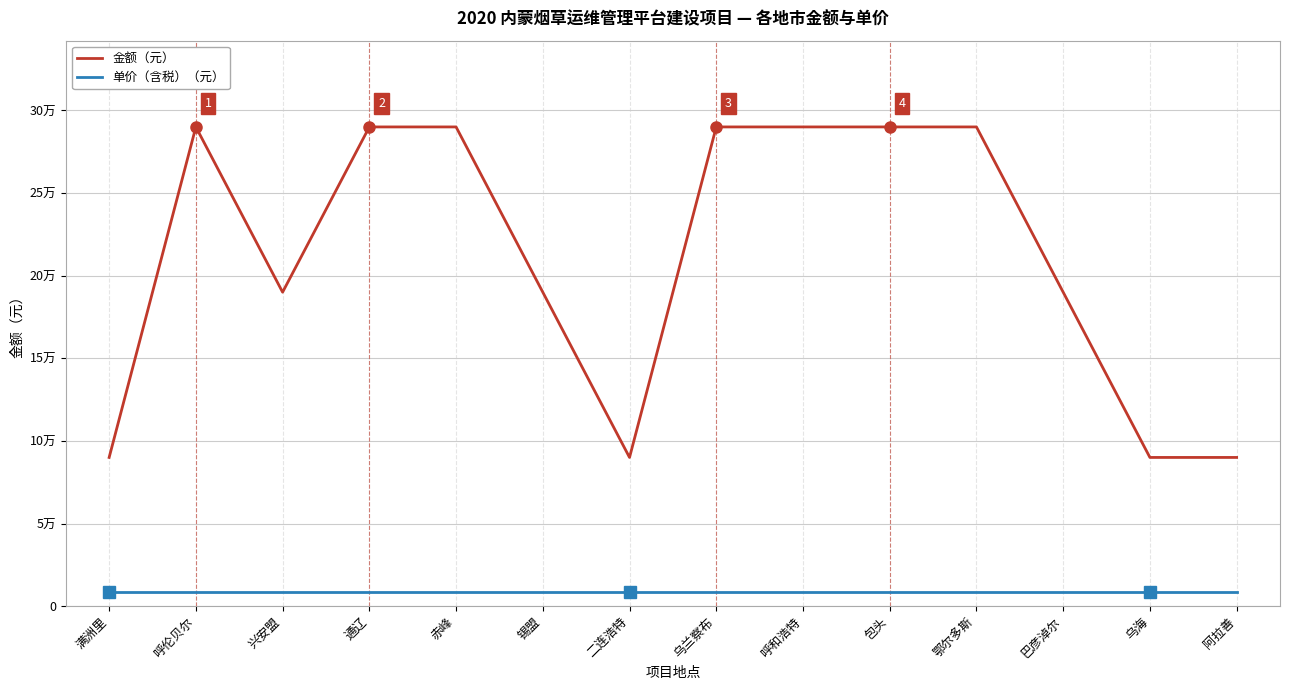

Is the value of 单价（含税）（元） at 通辽 greater than the value of 金额（元） at 鄂尔多斯?

No